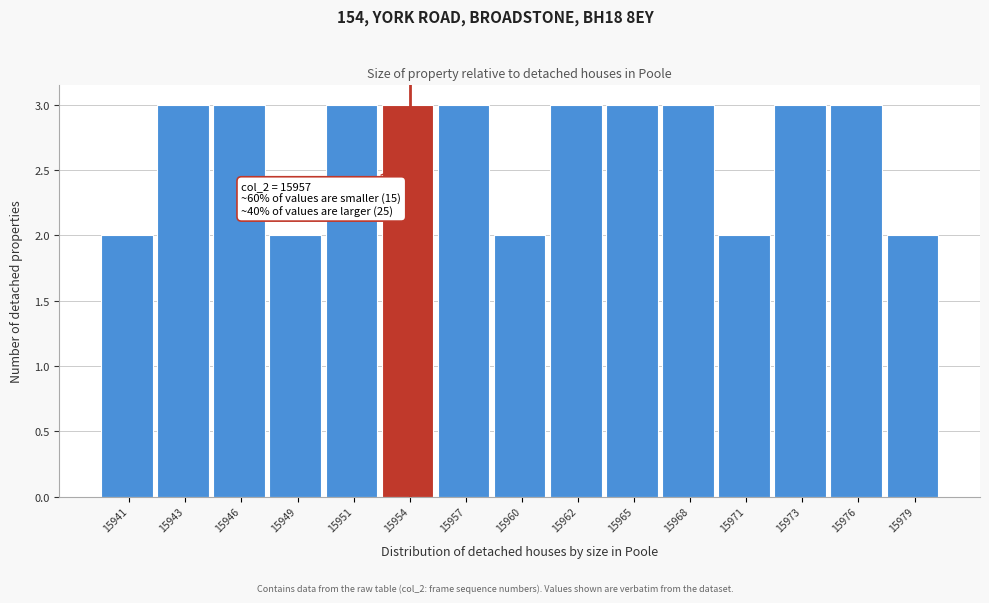

Reading left to right, what are all the values shown in this chart?

15941=2	15943=3	15946=3	15949=2	15951=3	15954=3	15957=3	15960=2	15962=3	15965=3	15968=3	15971=2	15973=3	15976=3	15979=2